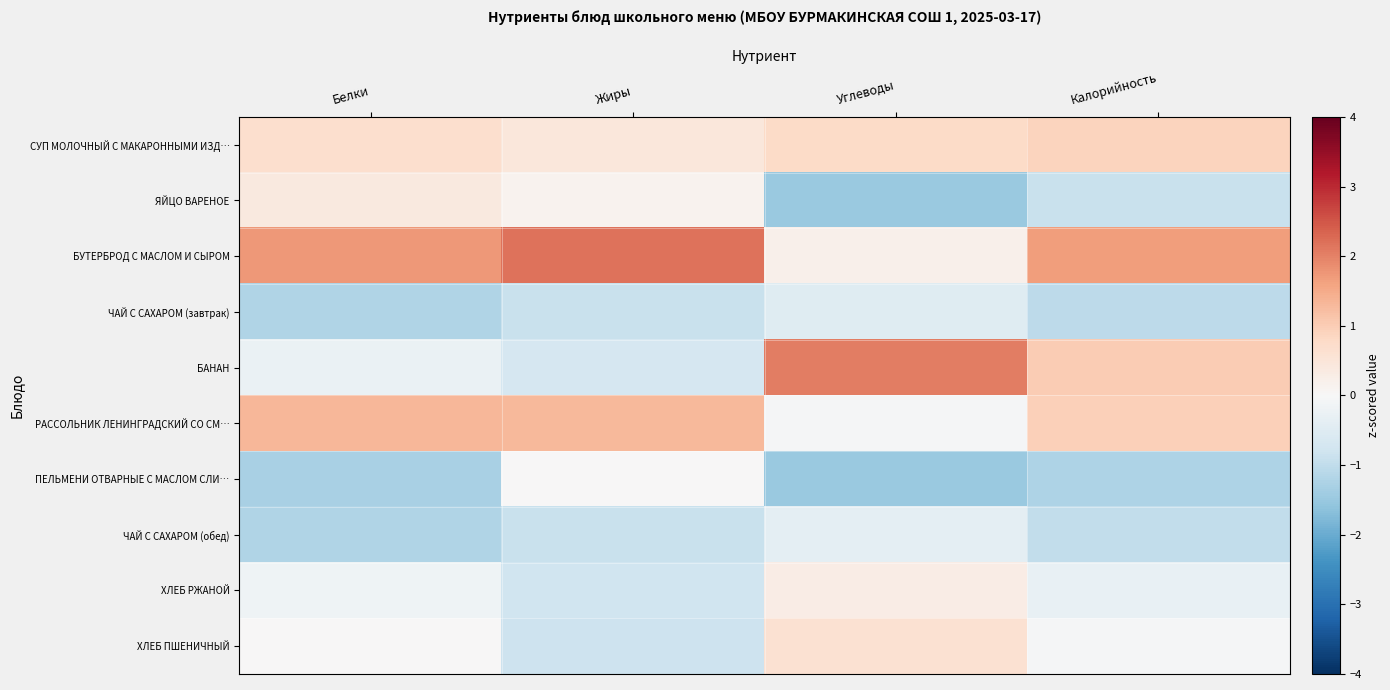

Which series changed the most between Белки and Жиры?

ПЕЛЬМЕНИ ОТВАРНЫЕ С МАСЛОМ СЛИ…